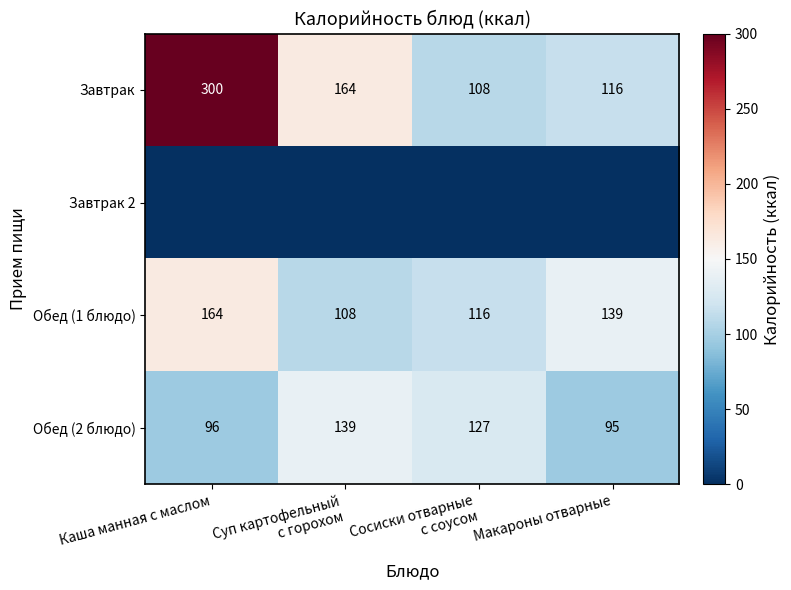

What is the sum of all Обед (2 блюдо) values?

457